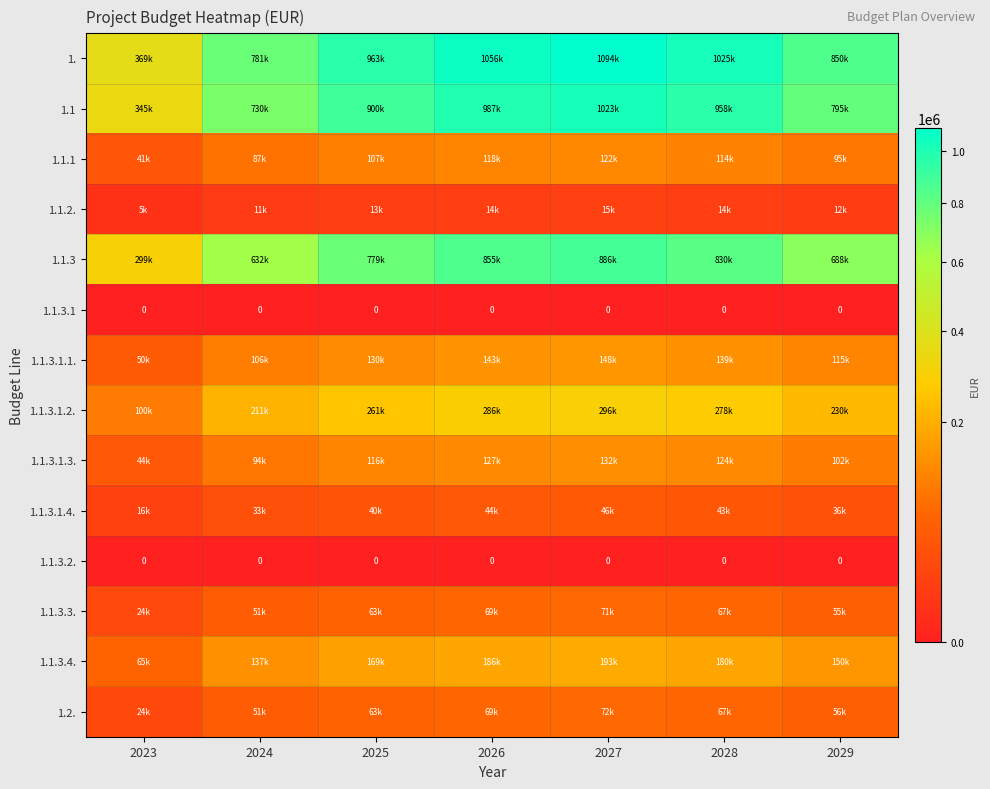

The value of 1.1.3.1.2. at 2024 is 211486.5. True or false?

True